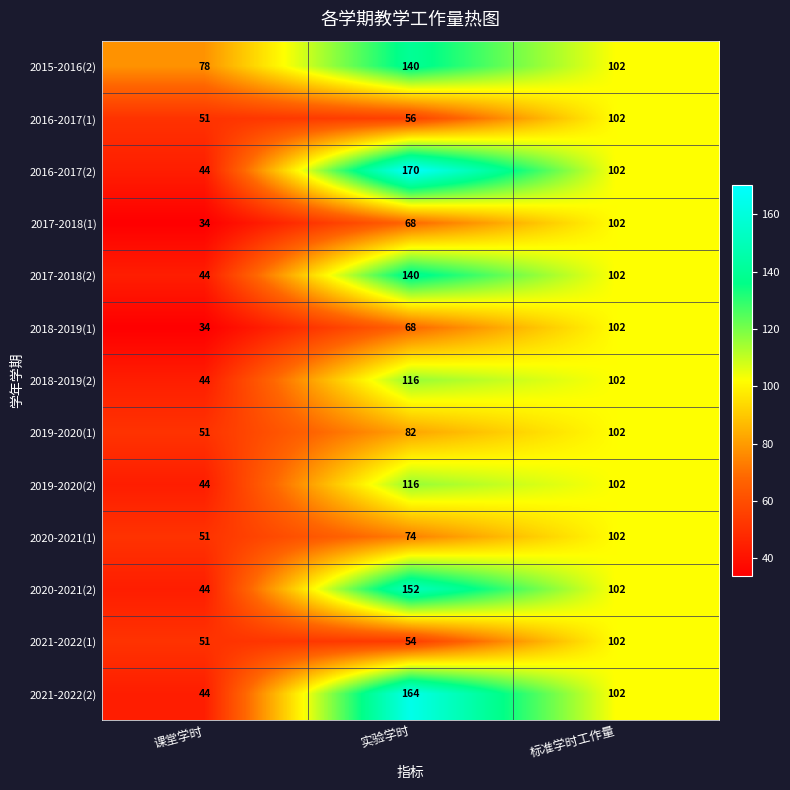

The 2017-2018(1) series shows 17 at 课堂学时. True or false?

False